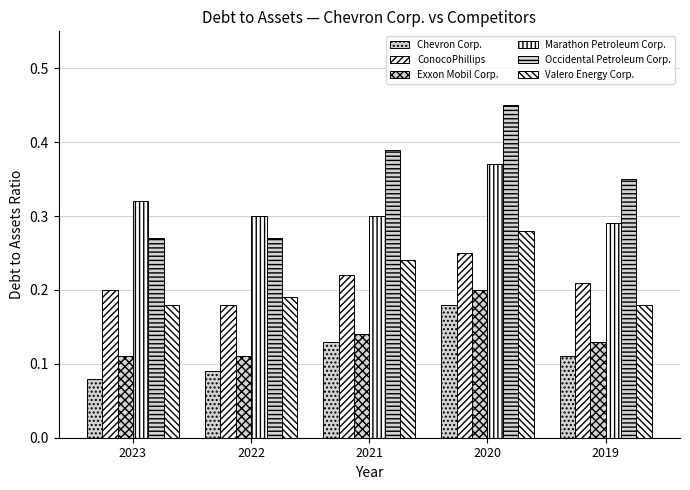

Count the number of data series in this chart.

6